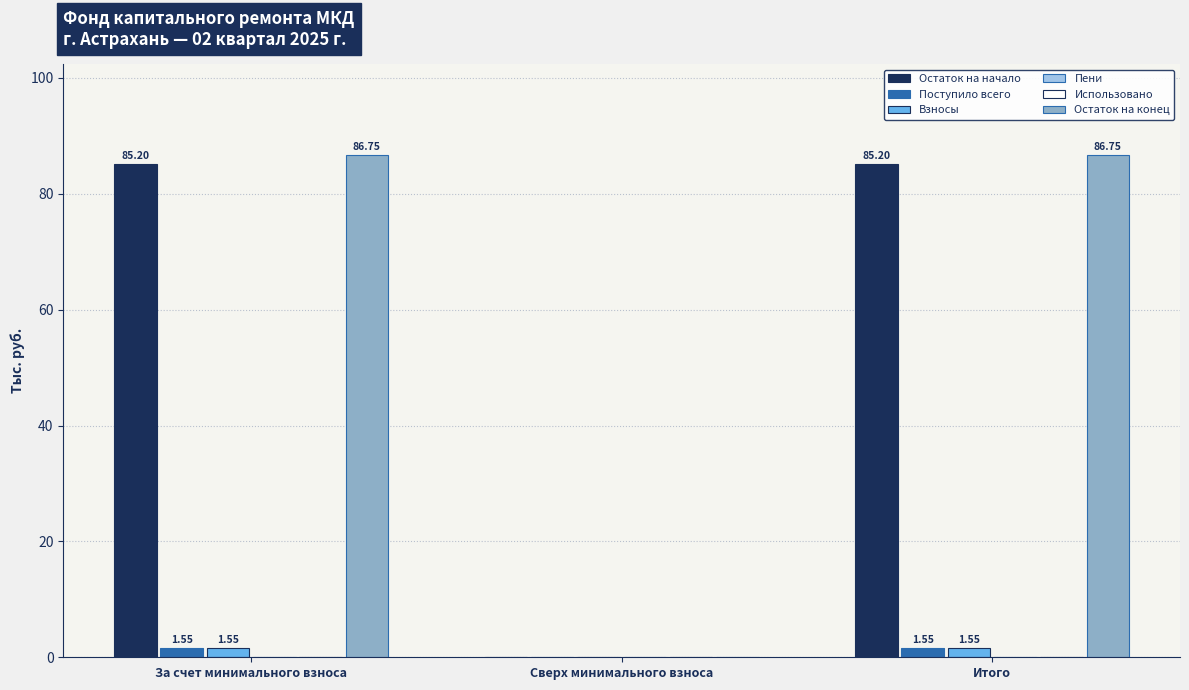

What position from the left is За счет минимального взноса?

1